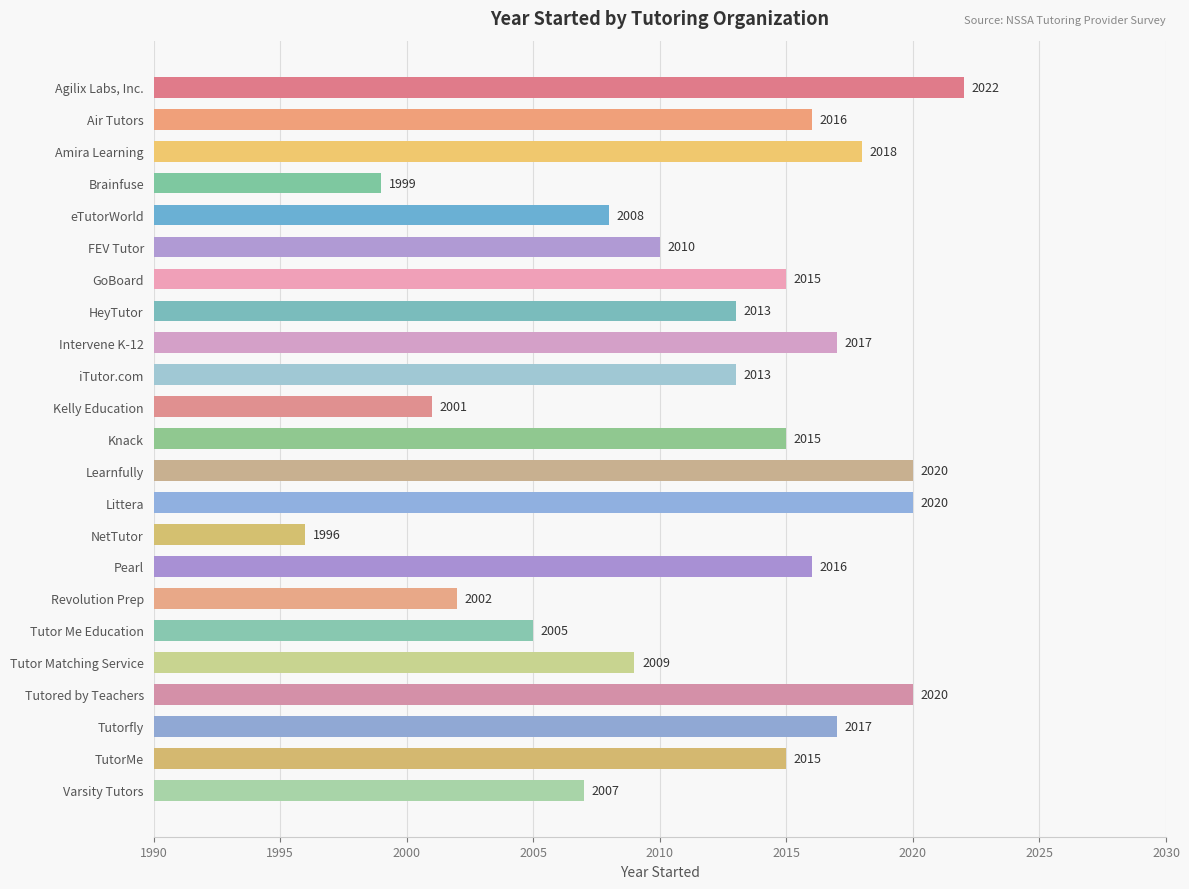

At which label is the value closest to 2009?

Tutor Matching Service